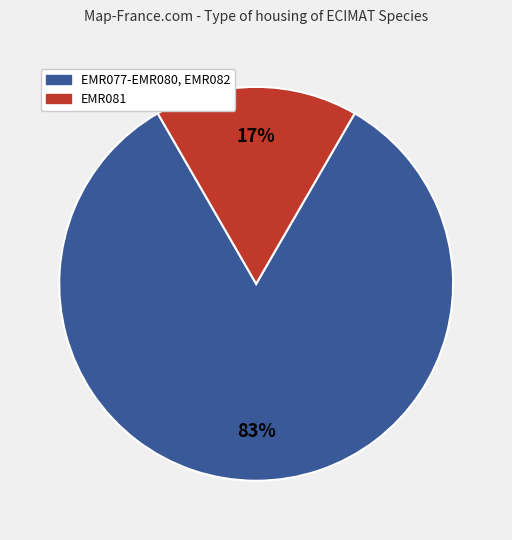

Does any single category account for the majority?

Yes